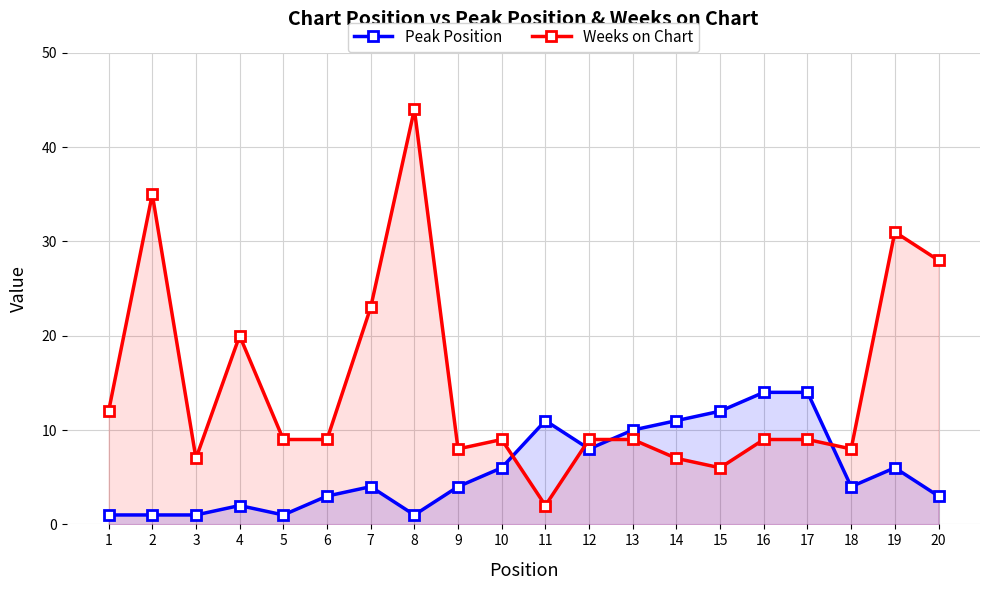

What is the sum of the Peak Position values at 3 and 13?

11